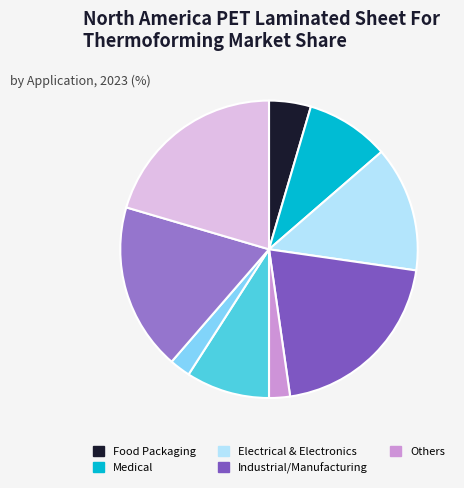

Count the number of slices in the pie.

9